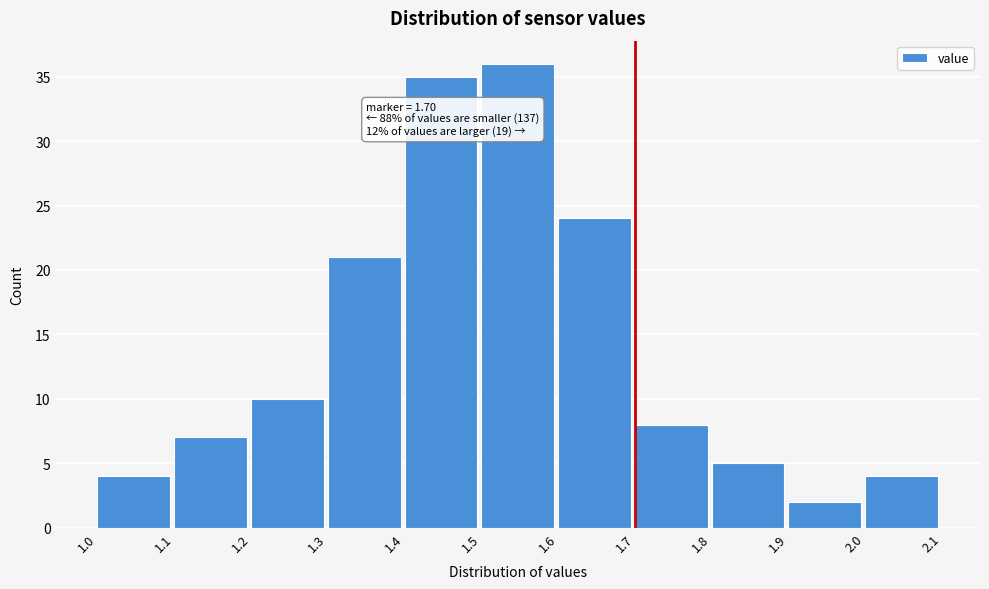

Which range on the x-axis has the tallest bar?

1.5 to 1.6